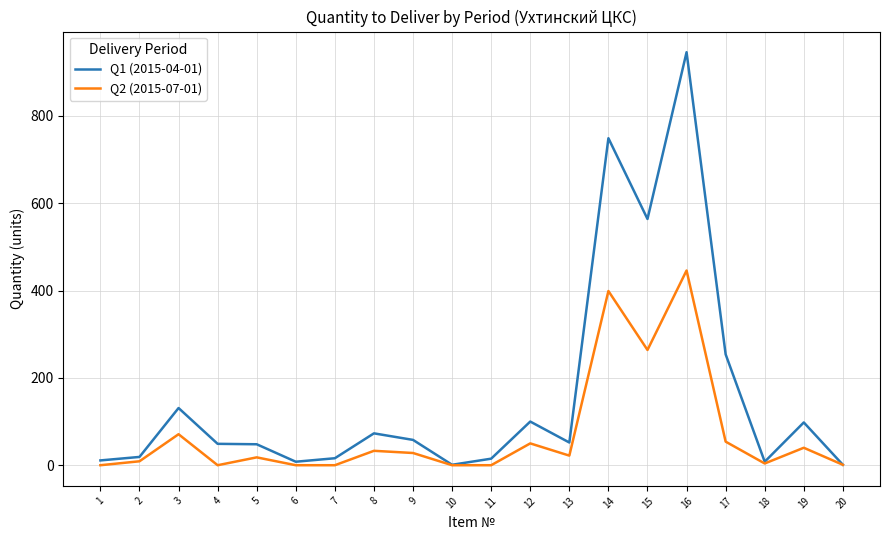

True or false: Q2 (2015-07-01) has a value of -295 at 7.

False